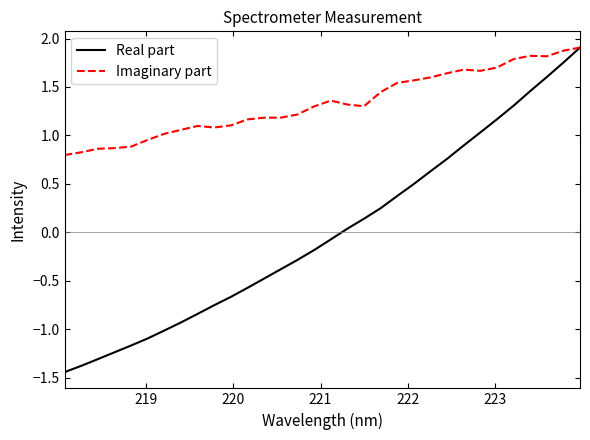

Which series has the widest spread of values?

Real part